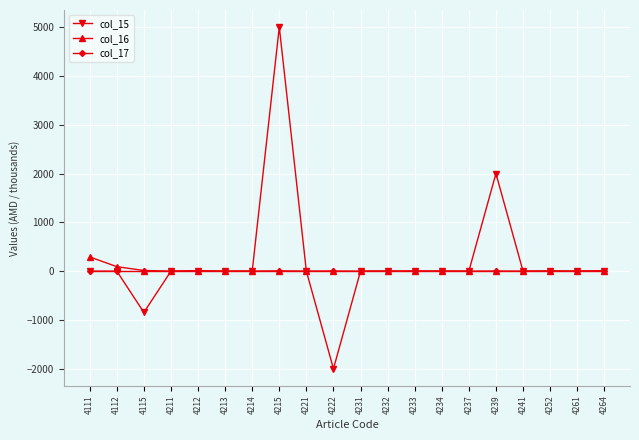

Is it true that col_17 equals 0.0 at 4237?

True